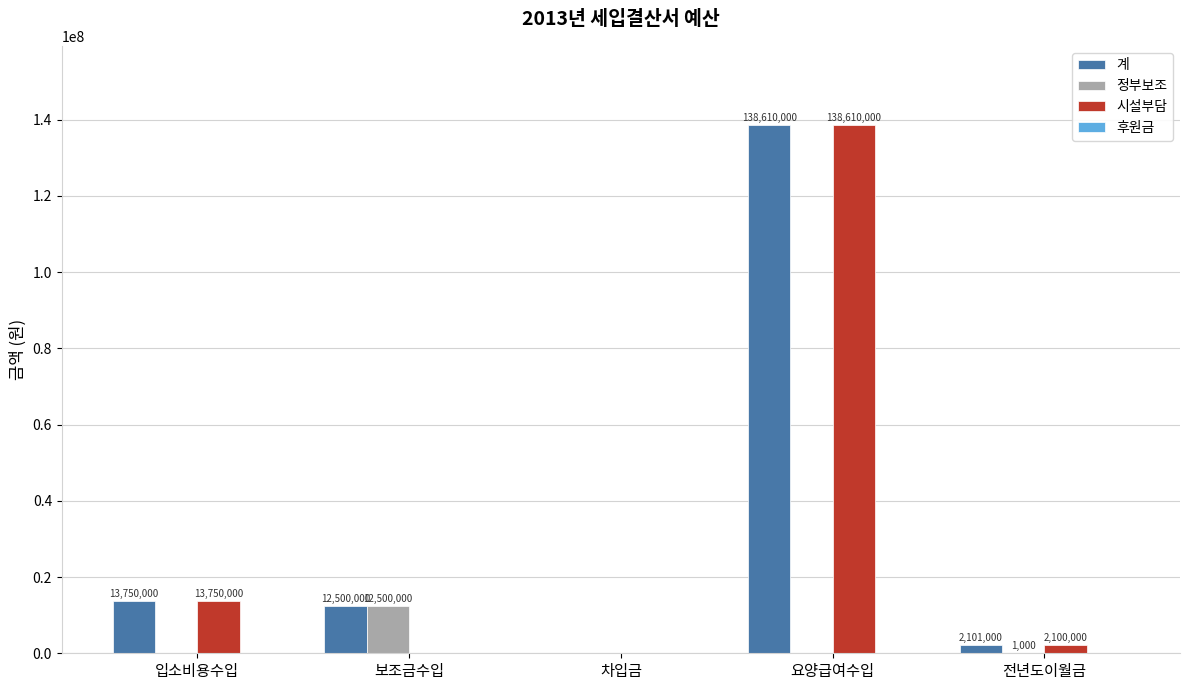

What is the maximum value shown in the chart?

138610000